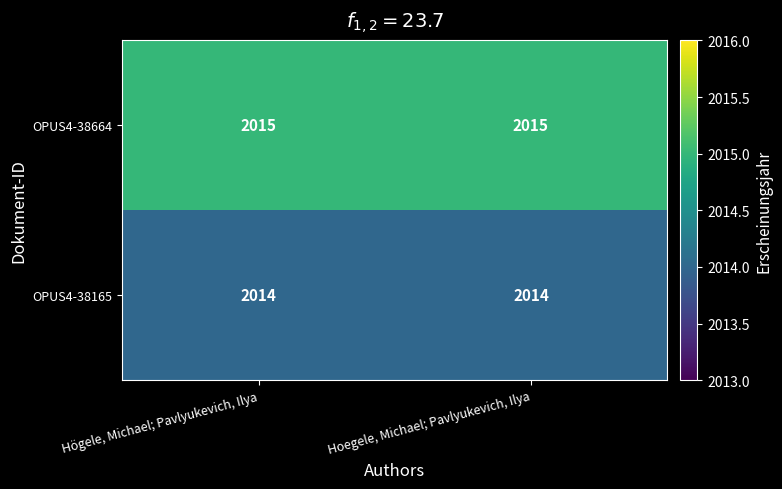

Read the OPUS4-38664 value at Hoegele, Michael; Pavlyukevich, Ilya.

2015